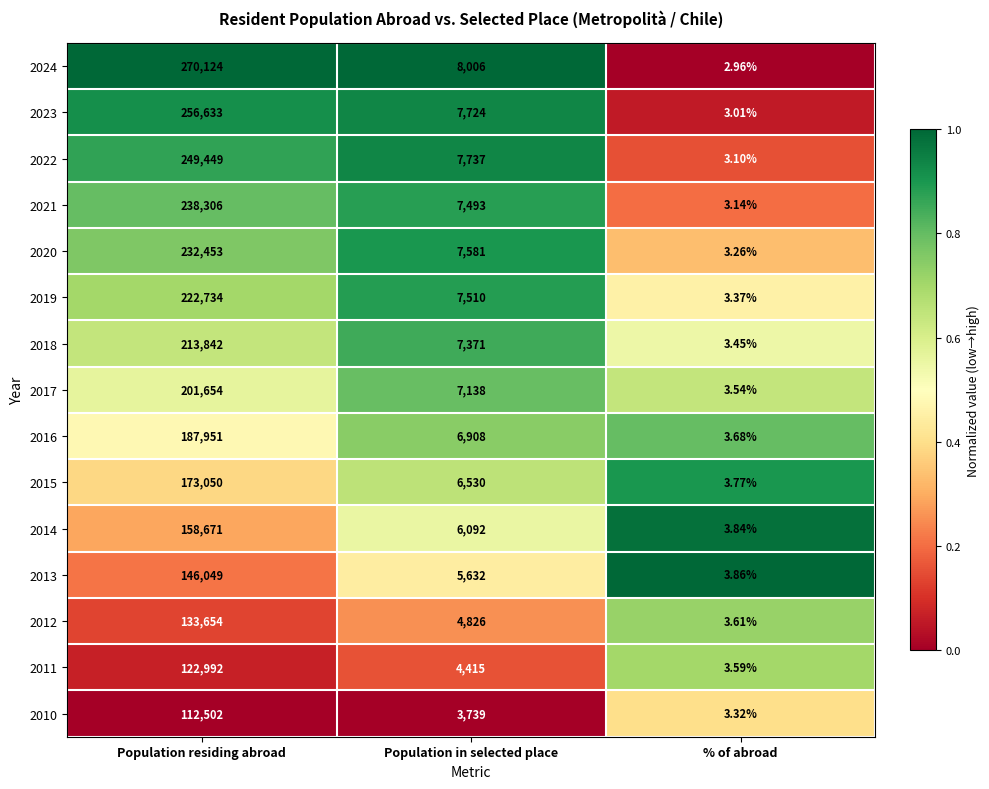

Which label corresponds to the smallest value in the chart?

% of abroad